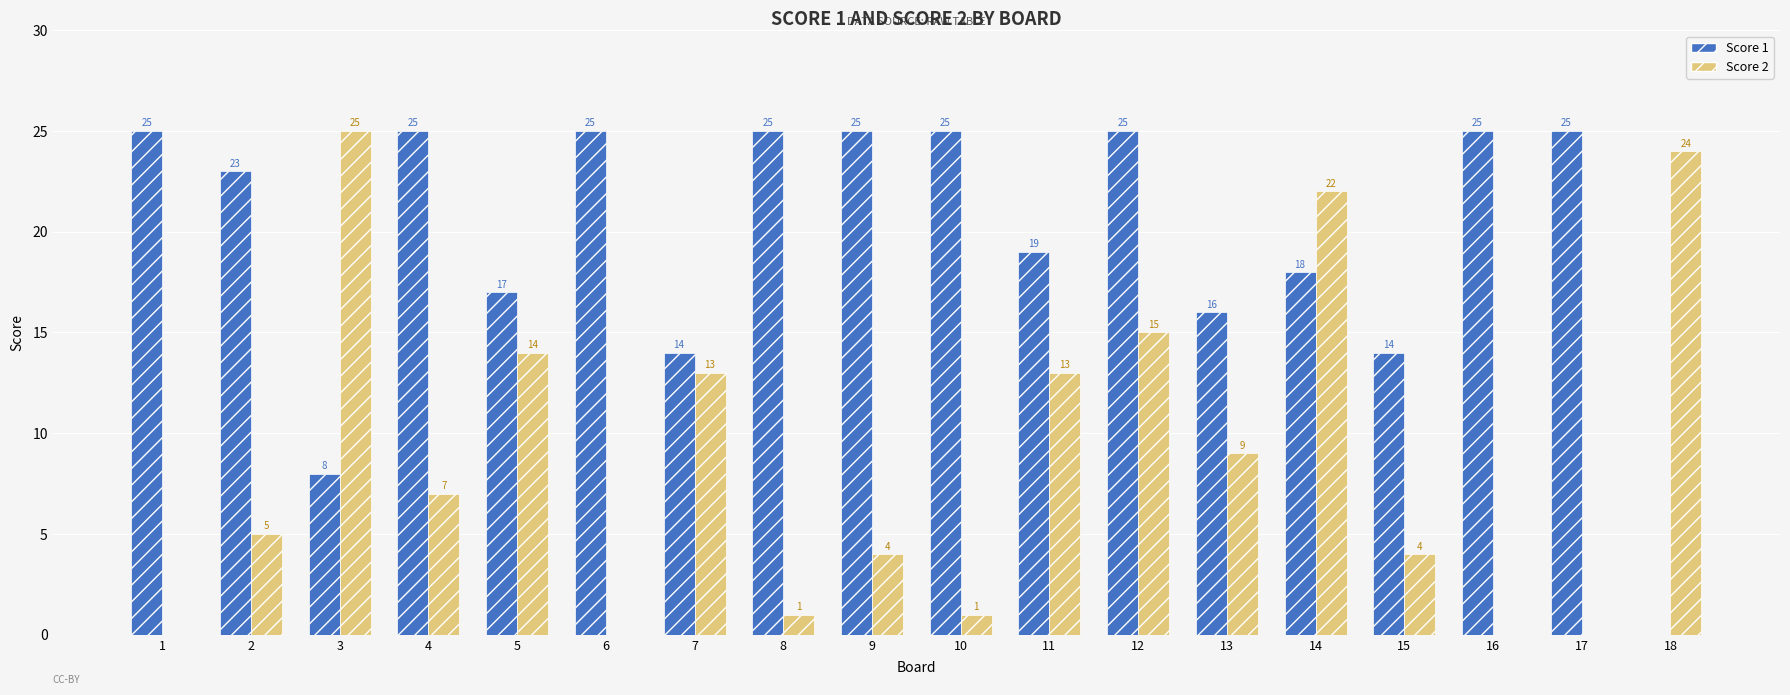

Which series changed the most between 1 and 4?

Score 2